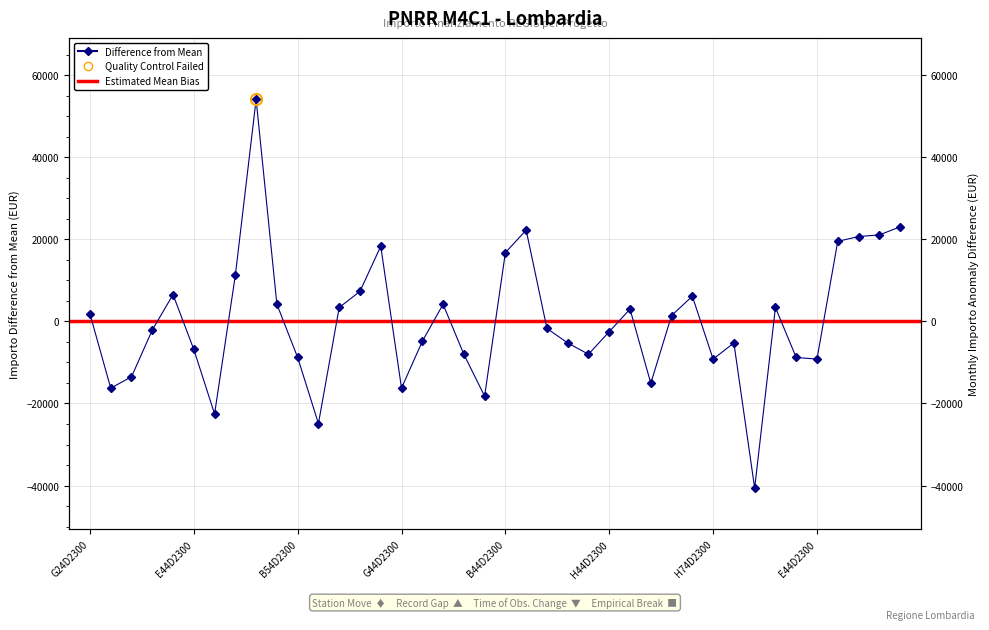

Which category has the highest value across all series?

D24D23004010006